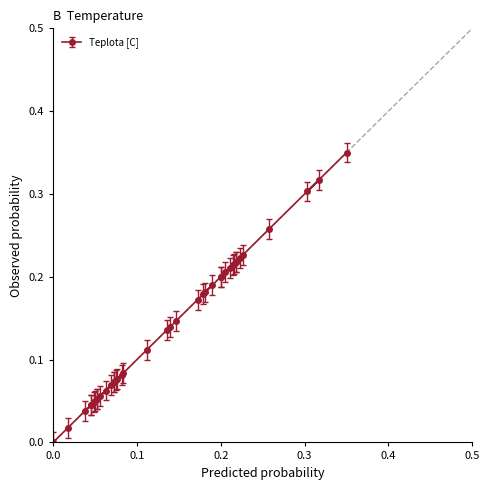

What is the sum of all values?

5.6